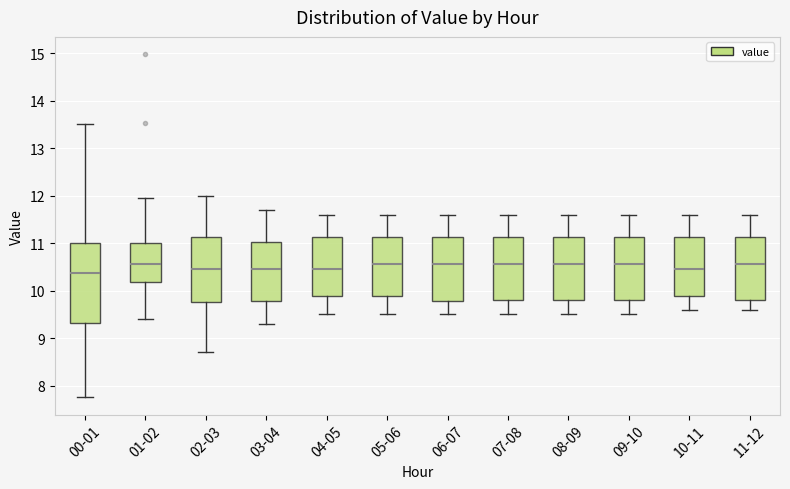

Reading left to right, read every box against the y-axis: the position of its median line, the range the box covers, and the ends of its whiskers. The values are not printed on the chart, so give them approximately, as read against the axis.

00-01: median 10.4, box 9.3 to 11.0, whiskers 7.8 to 13.5
01-02: median 10.6, box 10.2 to 11.0, whiskers 9.4 to 12.0
02-03: median 10.5, box 9.8 to 11.1, whiskers 8.7 to 12.0
03-04: median 10.5, box 9.8 to 11.0, whiskers 9.3 to 11.7
04-05: median 10.5, box 9.9 to 11.1, whiskers 9.5 to 11.6
05-06: median 10.6, box 9.9 to 11.1, whiskers 9.5 to 11.6
06-07: median 10.6, box 9.8 to 11.1, whiskers 9.5 to 11.6
07-08: median 10.6, box 9.8 to 11.1, whiskers 9.5 to 11.6
08-09: median 10.6, box 9.8 to 11.1, whiskers 9.5 to 11.6
09-10: median 10.6, box 9.8 to 11.1, whiskers 9.5 to 11.6
10-11: median 10.5, box 9.9 to 11.1, whiskers 9.6 to 11.6
11-12: median 10.6, box 9.8 to 11.1, whiskers 9.6 to 11.6